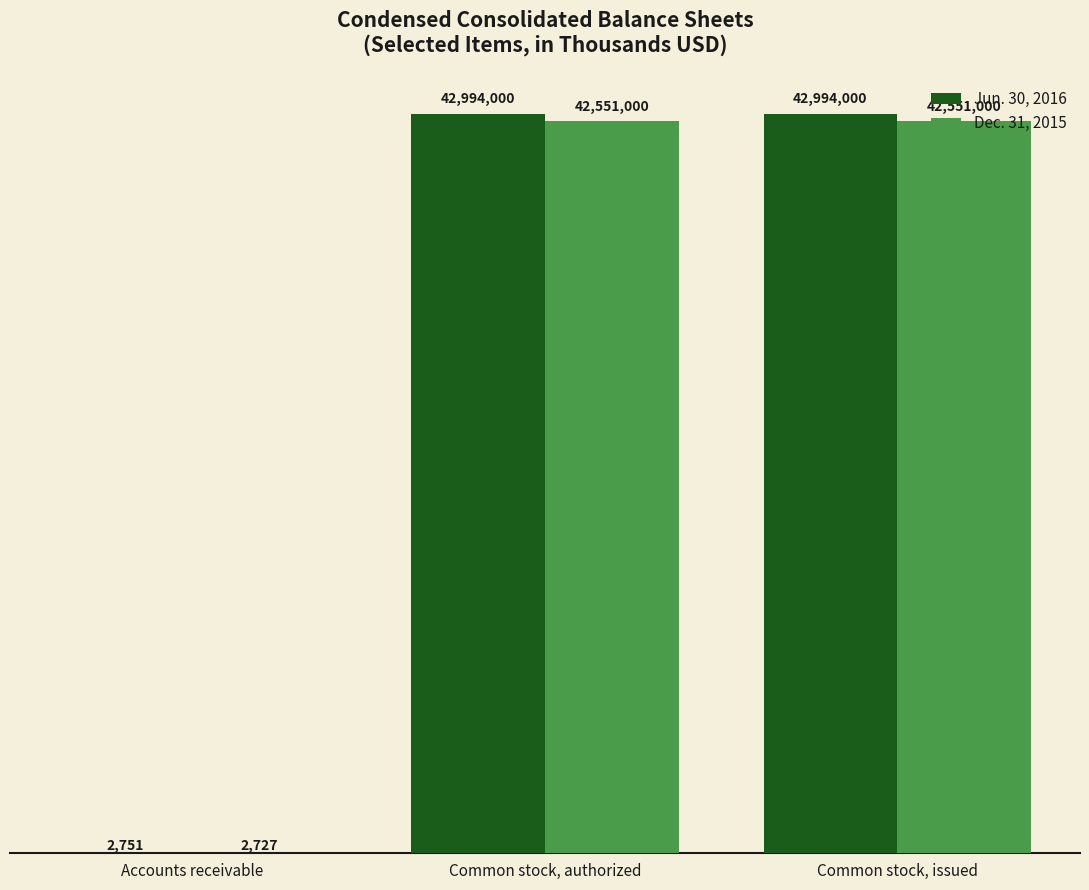

What is the sum of all Jun. 30, 2016 values?

85990751